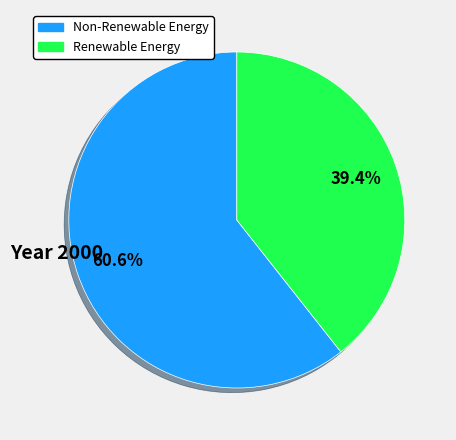

Does any single category account for the majority?

Yes